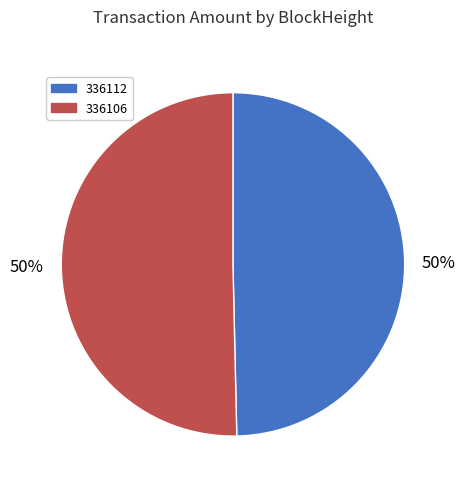

What is the ratio of the value at 336106 to the value at 336112?

1.0